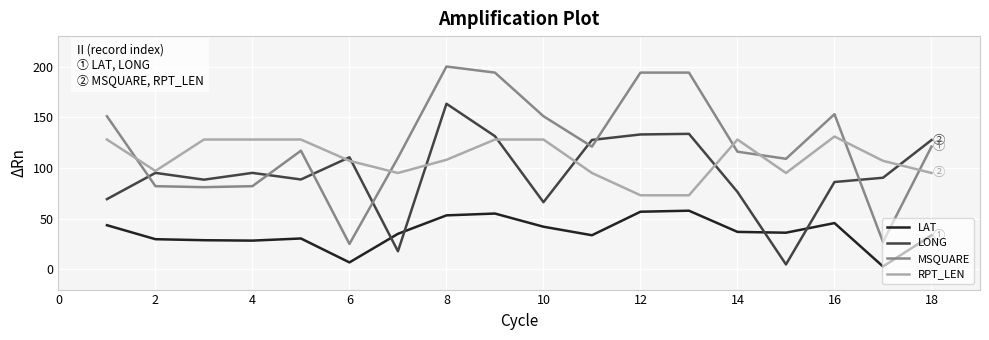

Which series has the largest total across all categories?

MSQUARE